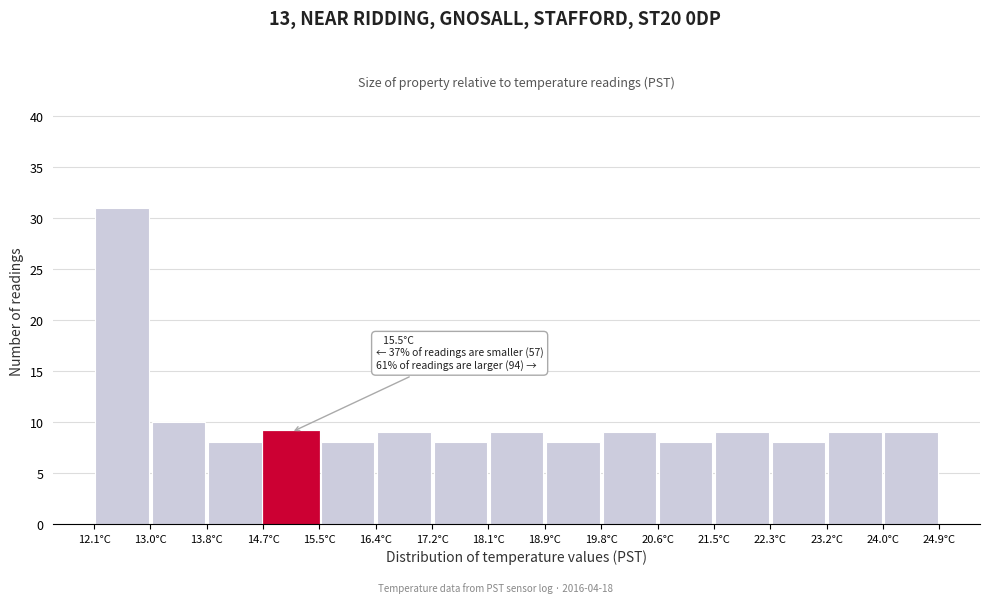

Over which range of the x-axis is the bar tallest?

12.1 to 13.0